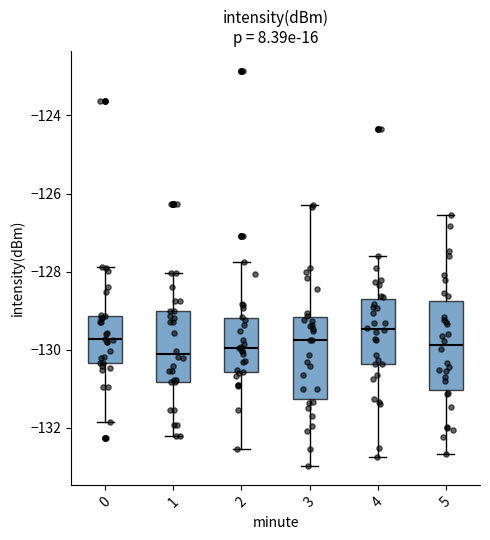

Reading left to right, transcribe this box plot: for each box, give where its median line is, the range the box spans, and where its two whiskers end, as read against the y-axis. The values are not printed on the chart, so give them approximately, as read against the axis.

0: median -129.8, box -130.4 to -129.2, whiskers -131.8 to -127.8
1: median -130.2, box -130.8 to -129.0, whiskers -132.2 to -128.0
2: median -130.0, box -130.6 to -129.2, whiskers -132.6 to -127.8
3: median -129.8, box -131.2 to -129.2, whiskers -133.0 to -126.2
4: median -129.4, box -130.4 to -128.6, whiskers -132.8 to -127.6
5: median -129.8, box -131.0 to -128.8, whiskers -132.6 to -126.6